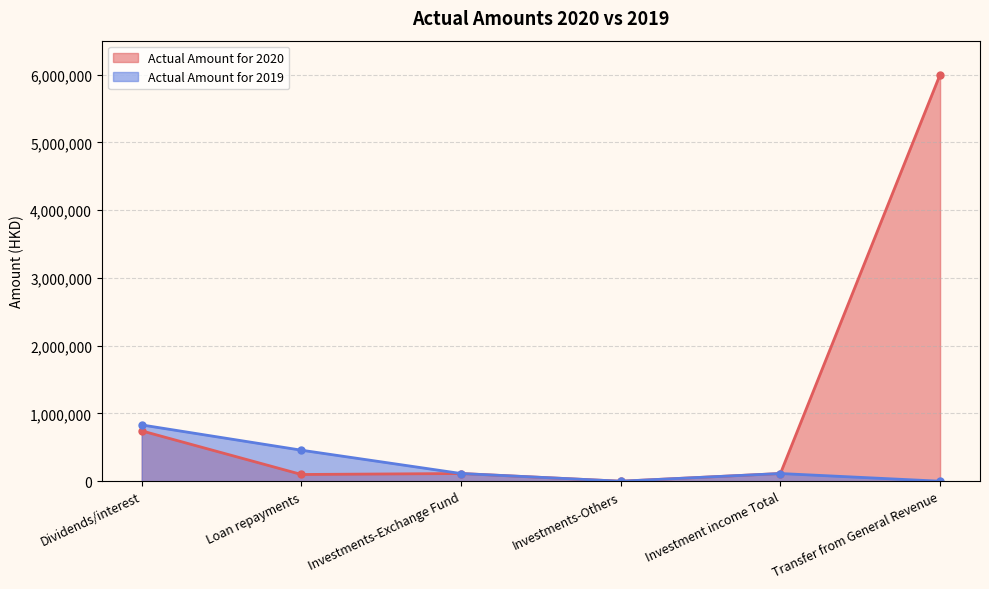

What is the maximum value shown in the chart?

6000000